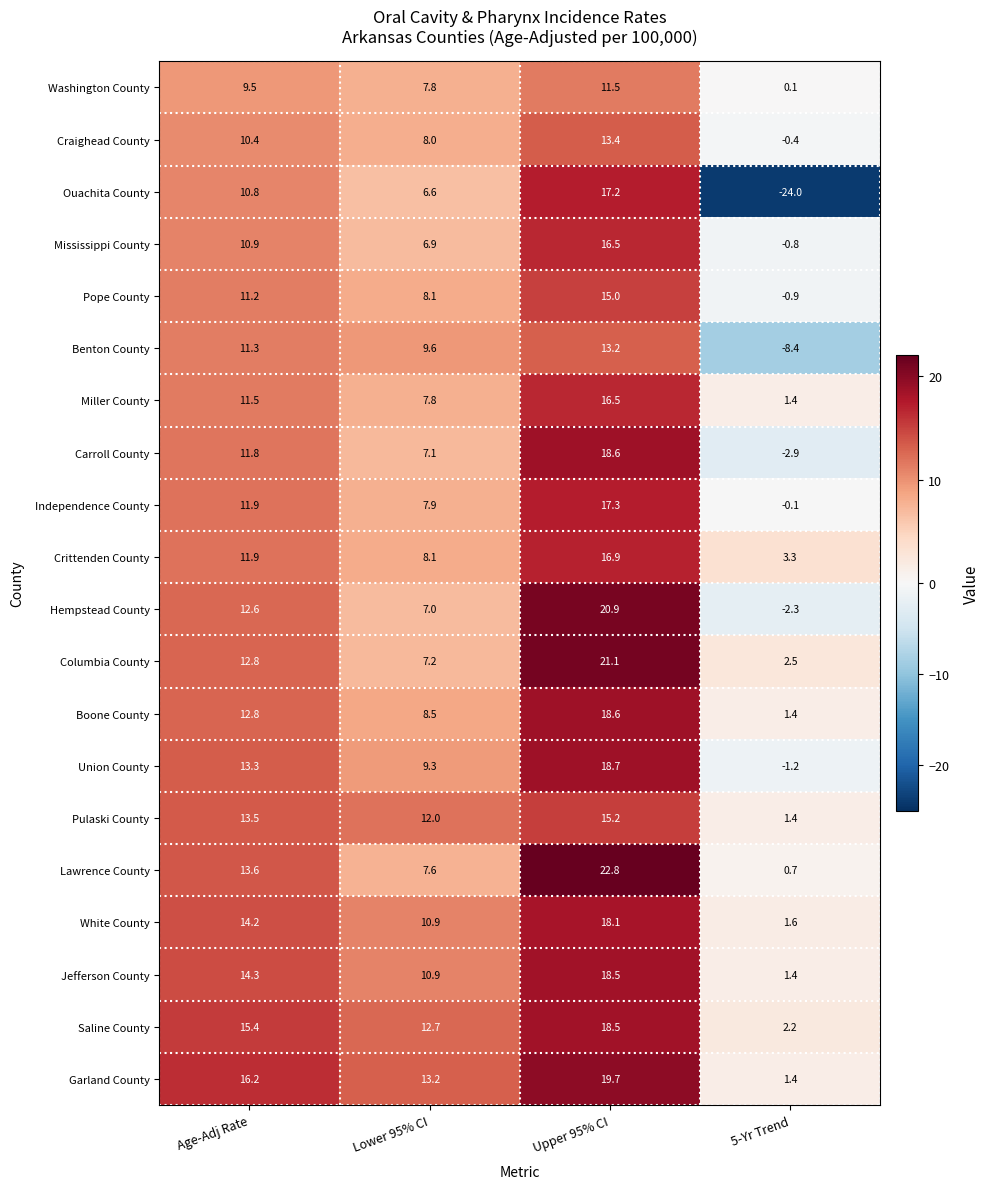

What is the smallest value displayed?

-24.0